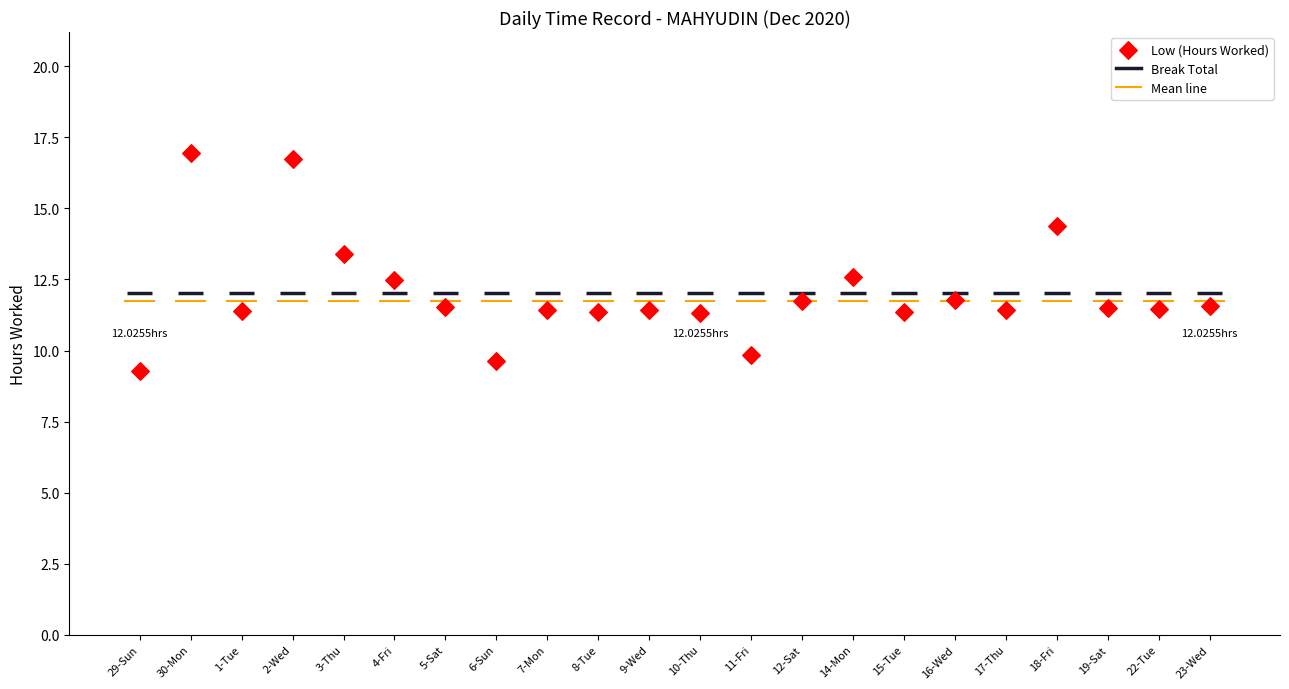

Which has a higher value, 5-Sat or 16-Wed?

16-Wed